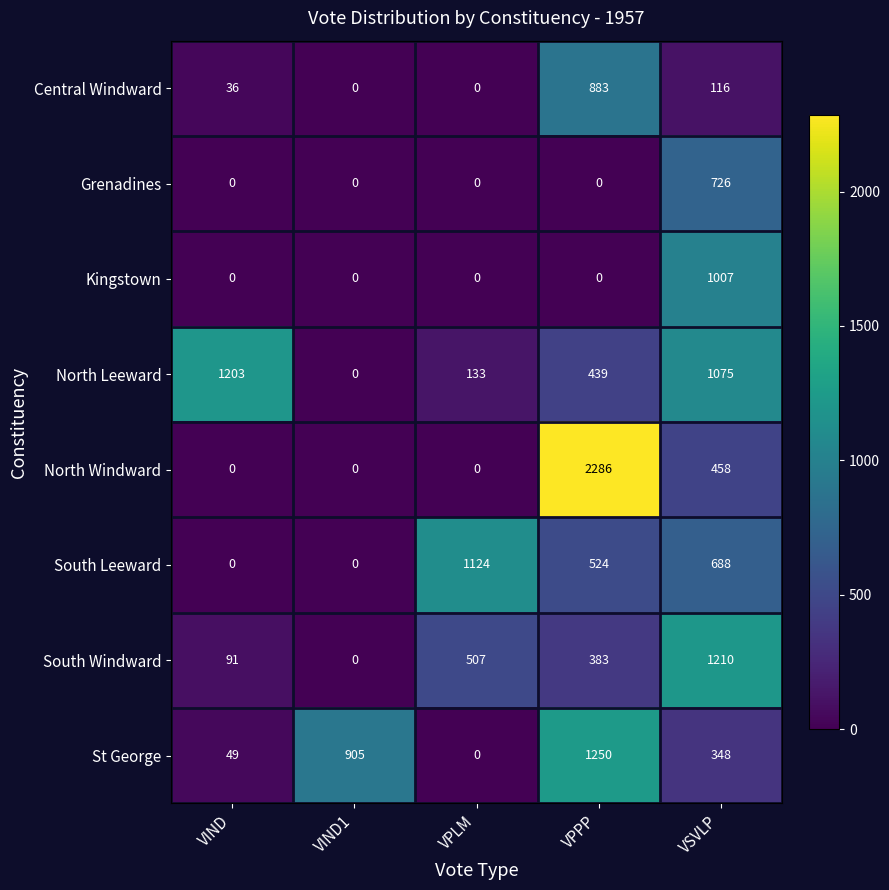

Which series has the largest total across all categories?

North Leeward